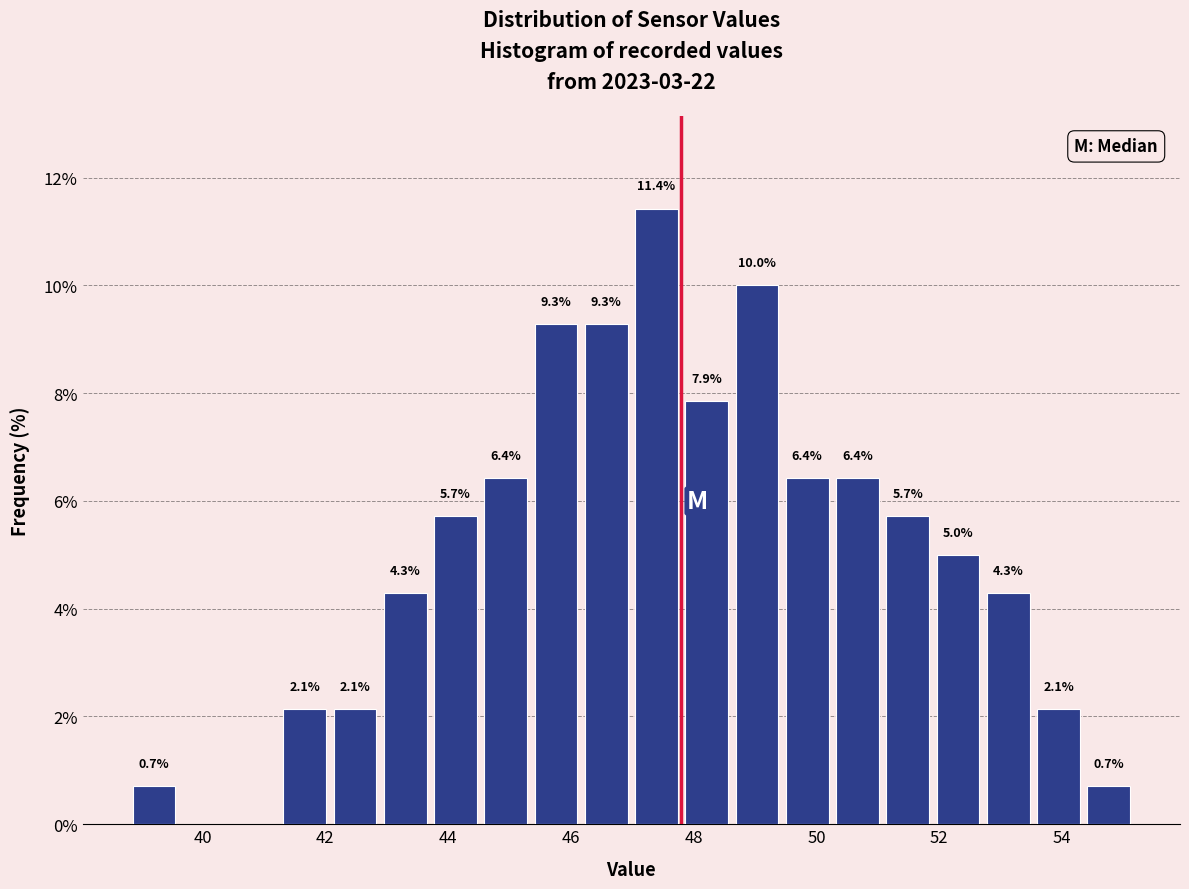

Over which range of the x-axis is the bar tallest?

47.0 to 47.8